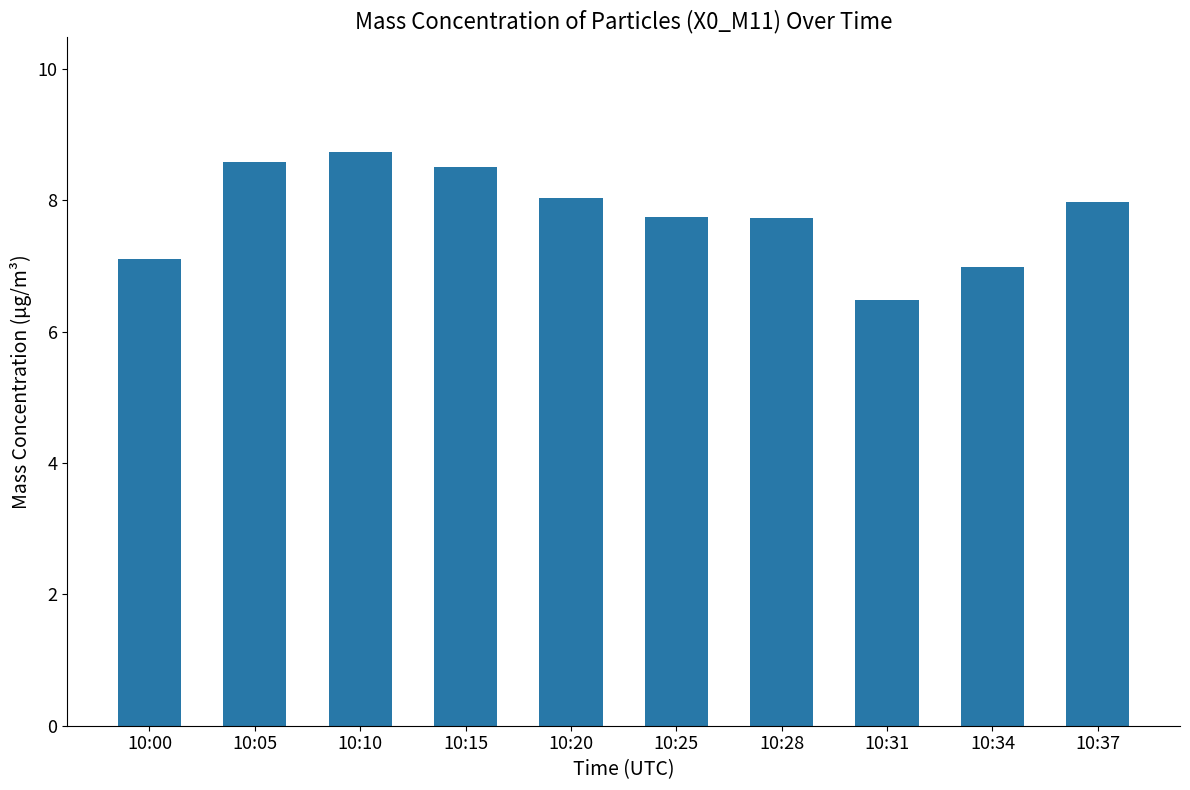

What is the change in value from 10:00 to 10:25?

+0.6